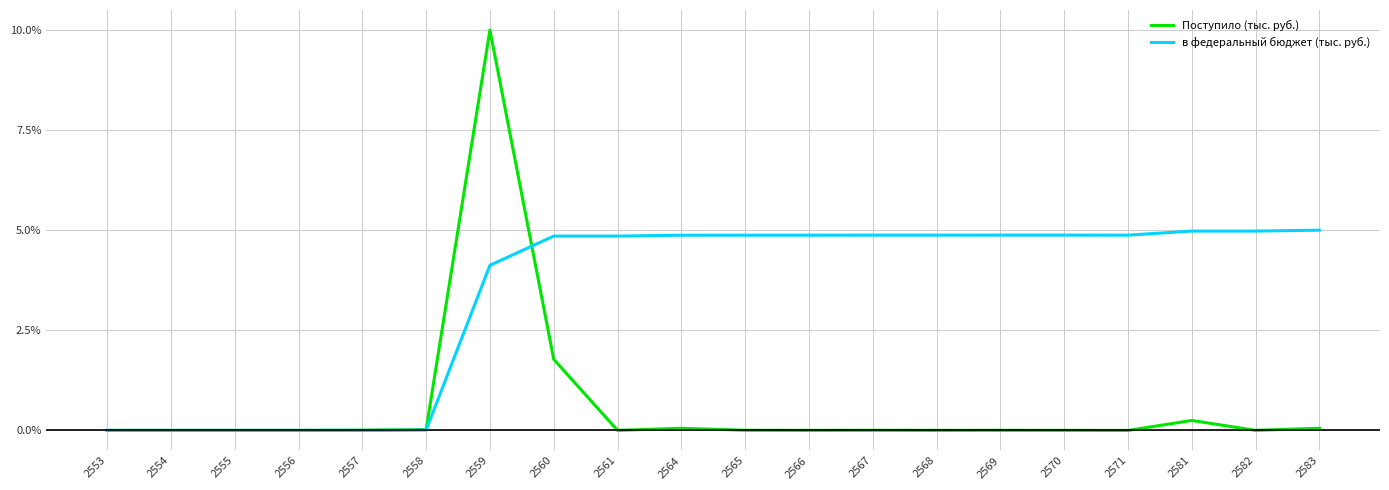

At which category is the sum across all series the highest?

2559